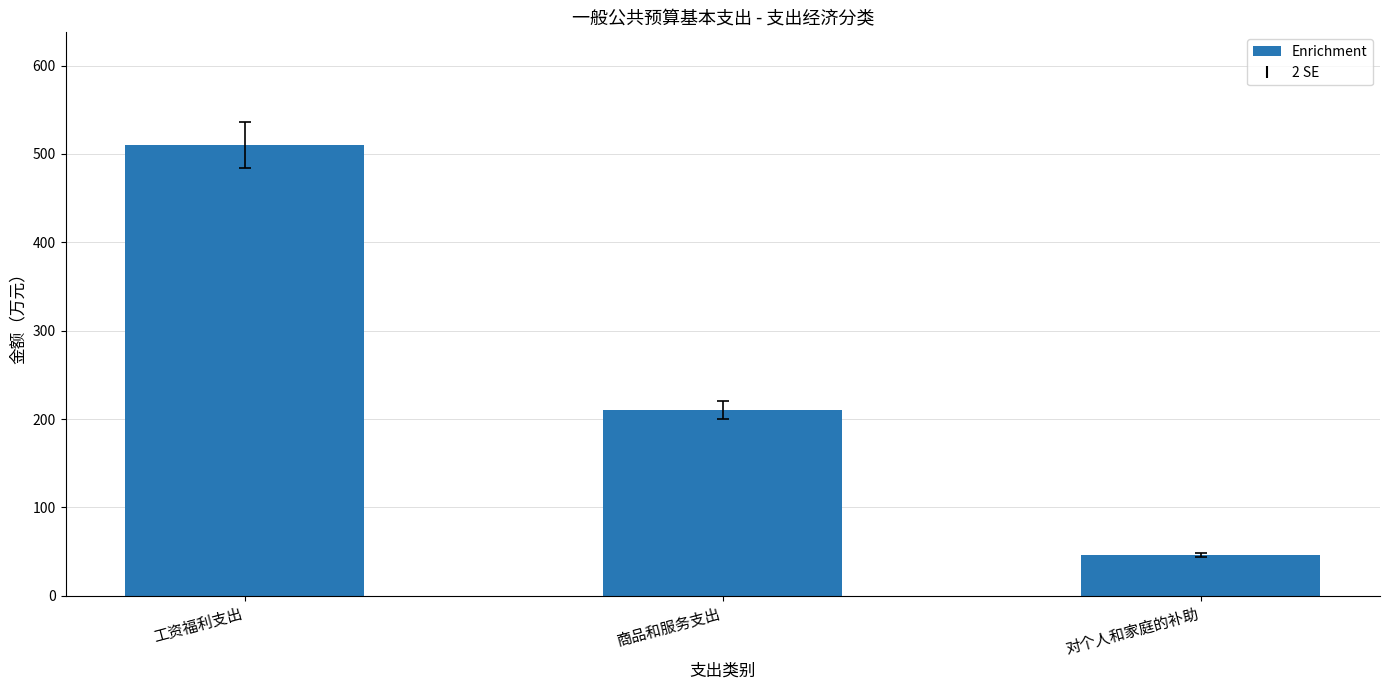

What is the difference between the maximum and second lowest values?

299.8